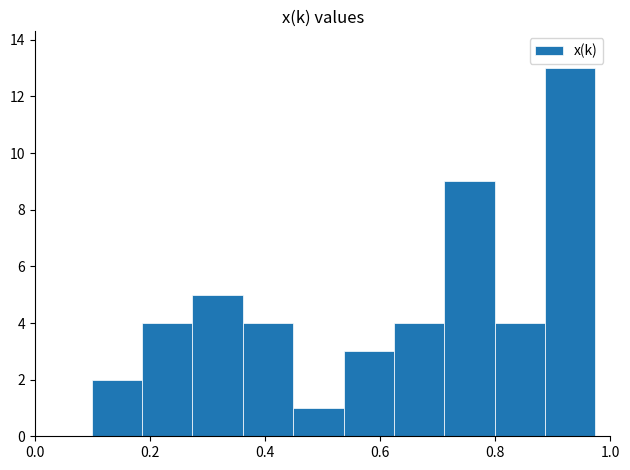

Reading left to right, list every bar in this chart as the range it spans on the x-axis followed by its height. Neither the bar edges nor the heights are printed on the chart, so give them approximately, as read against the axes.

0.10 to 0.18: 2
0.18 to 0.28: 4
0.28 to 0.36: 5
0.36 to 0.44: 4
0.44 to 0.54: 1
0.54 to 0.62: 3
0.62 to 0.72: 4
0.72 to 0.80: 9
0.80 to 0.88: 4
0.88 to 0.98: 13